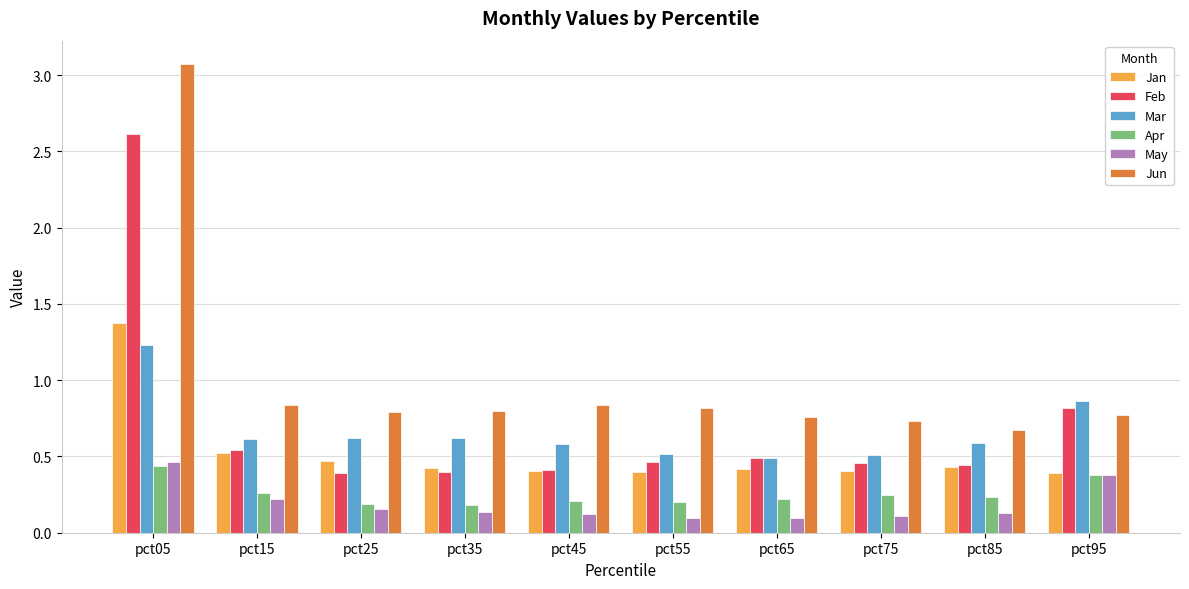

True or false: Jan has a value of 0.3 at pct45.

False